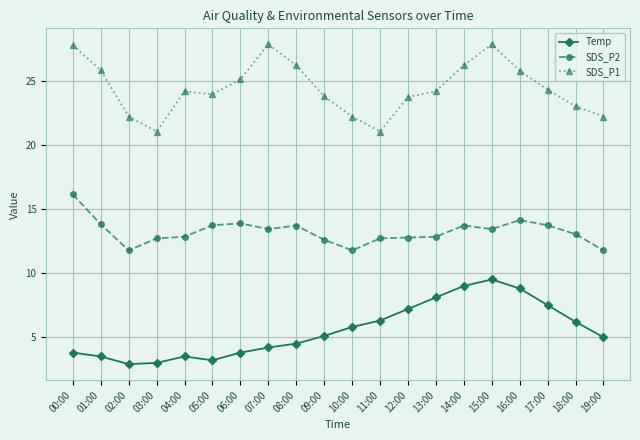

What is the value of the Temp point at the 11th from the left?

5.8